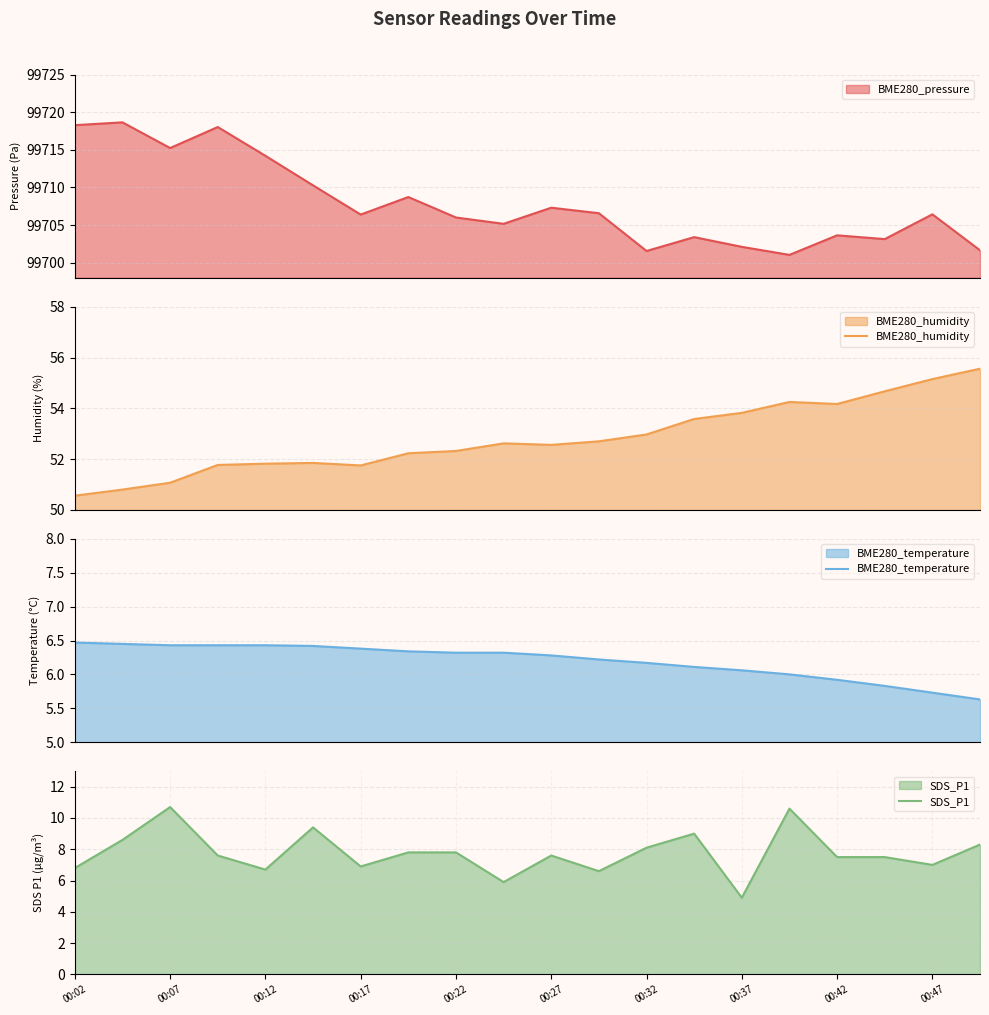

What is the maximum value for BME280_humidity?

55.6